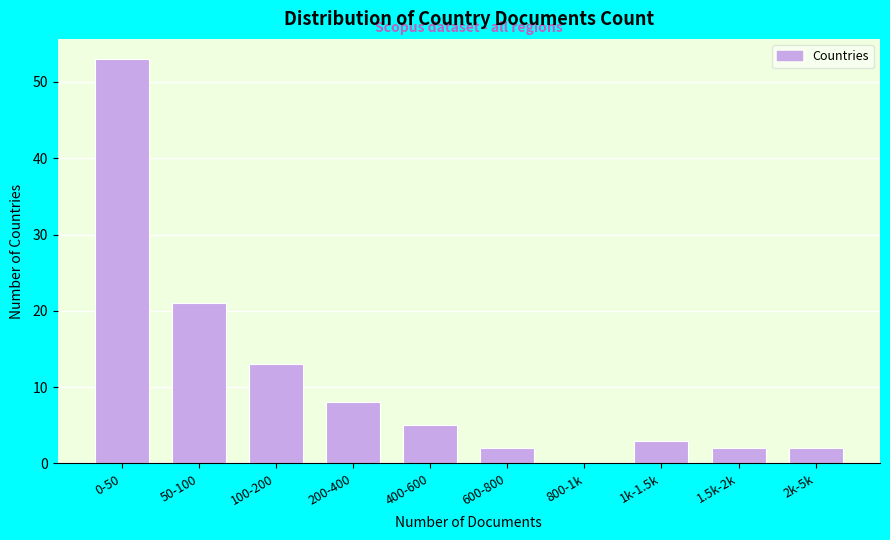

Reading left to right, list all the values displayed in this chart.

0-50=53	50-100=21	100-200=13	200-400=8	400-600=5	600-800=2	800-1k=0	1k-1.5k=3	1.5k-2k=2	2k-5k=2